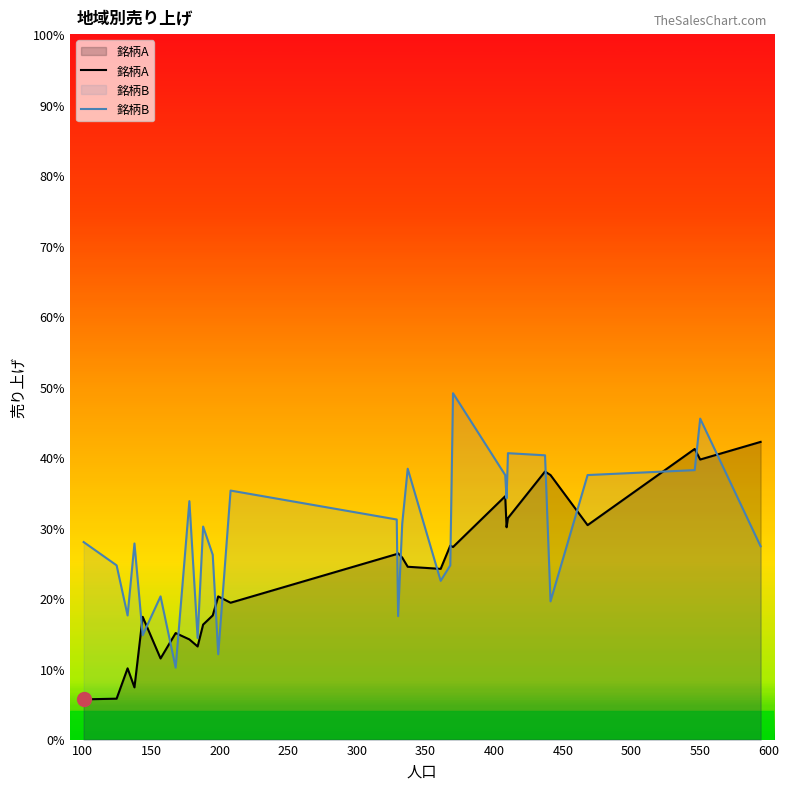

What is the highest value of the 銘柄A series?

42.2